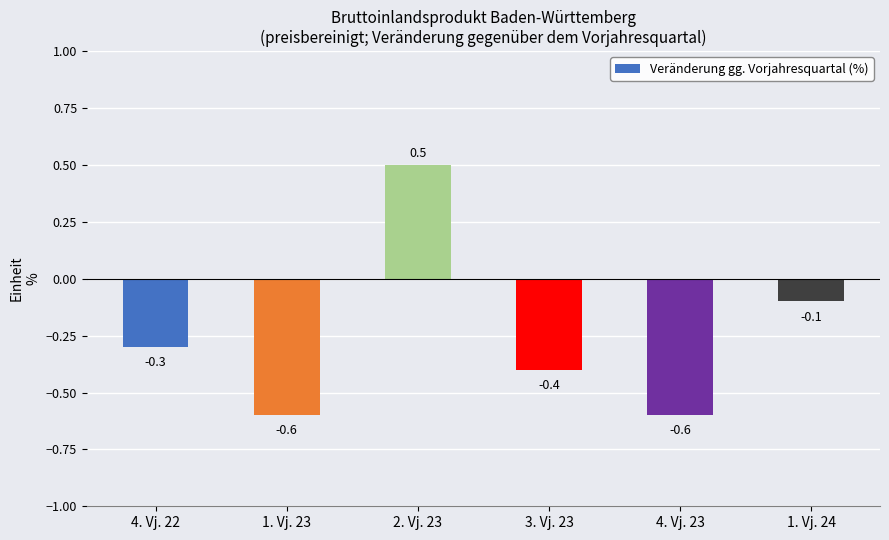

True or false: the data shows 0.3 at 2. Vj. 23.

False